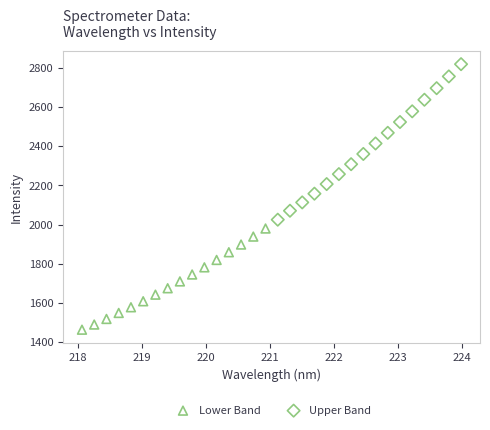

Which series has the widest spread of Y values?

Upper Band